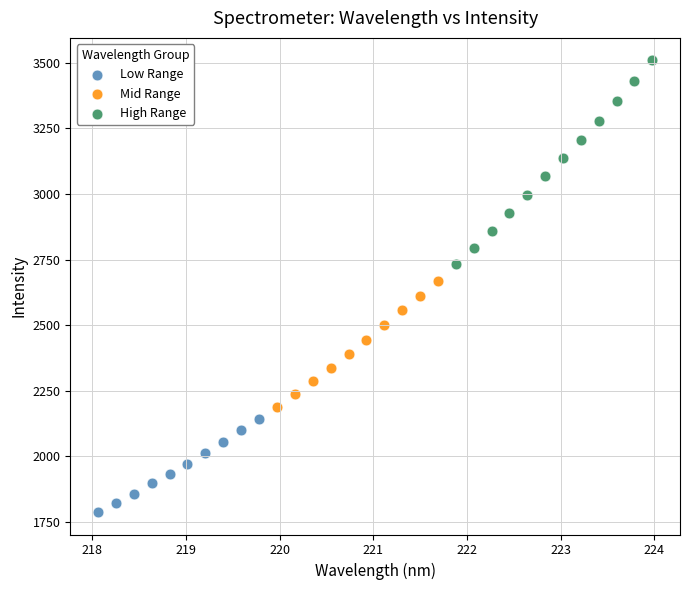

Which series contains the lowest Y value?

Low Range